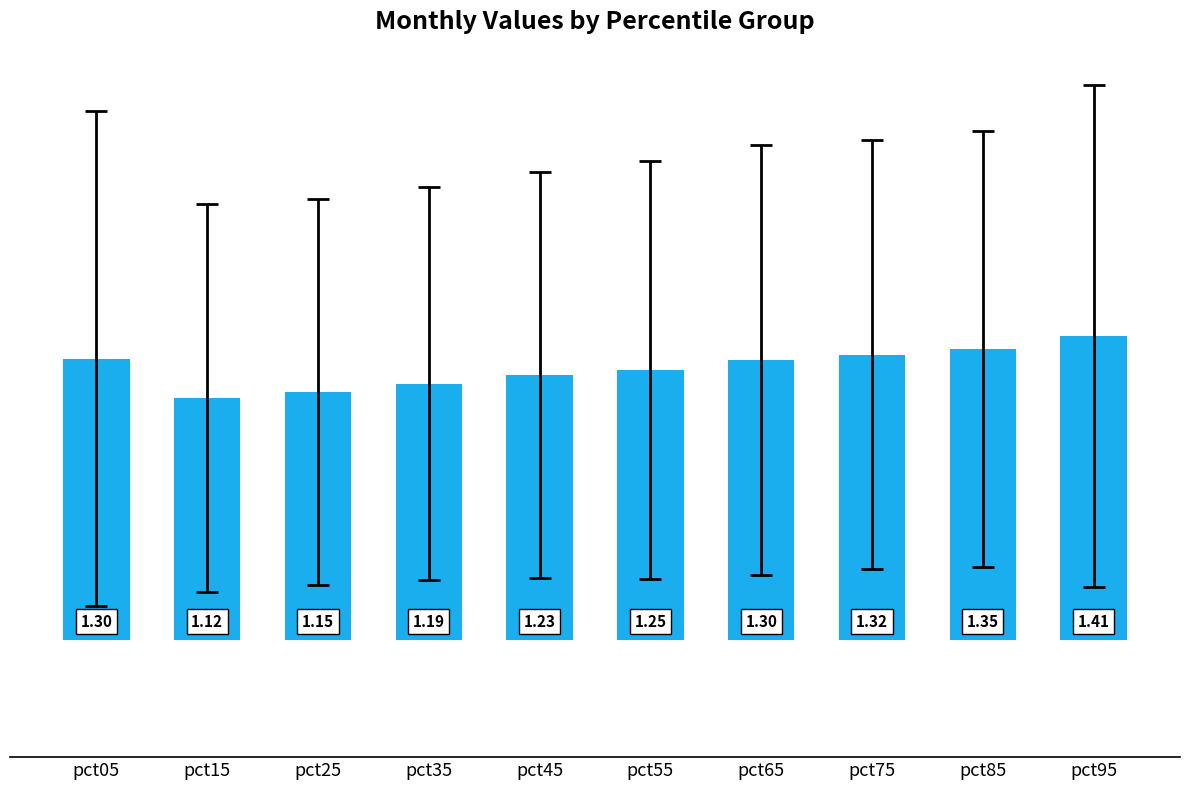

At which category does the chart reach its minimum across all series?

pct15